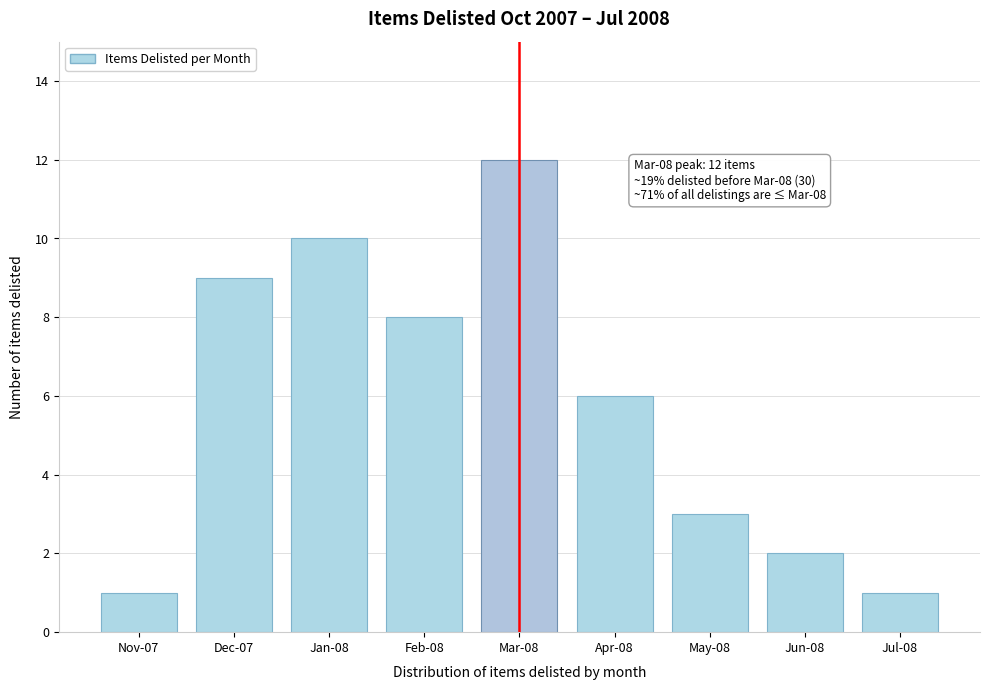

Reading left to right, extract all data points from this chart.

1	9	10	8	12	6	3	2	1